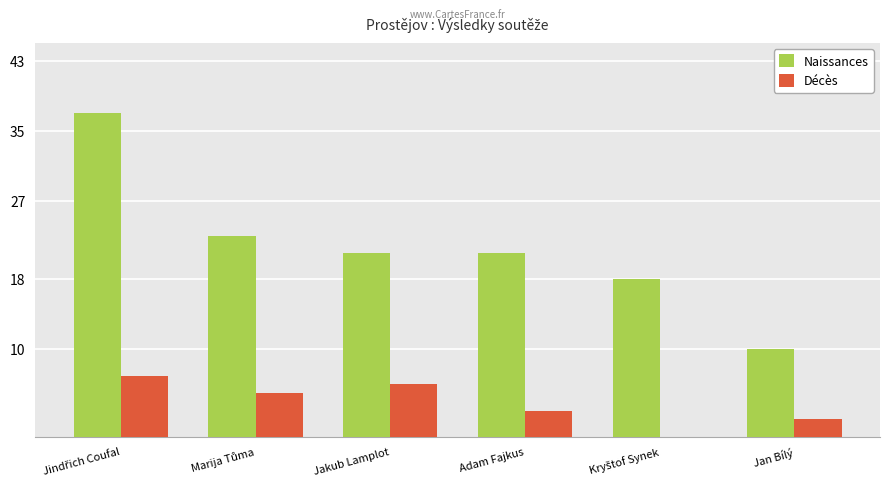

Is the value of Naissances at Jakub Lamplot greater than the value of Décès at Jan Bílý?

Yes